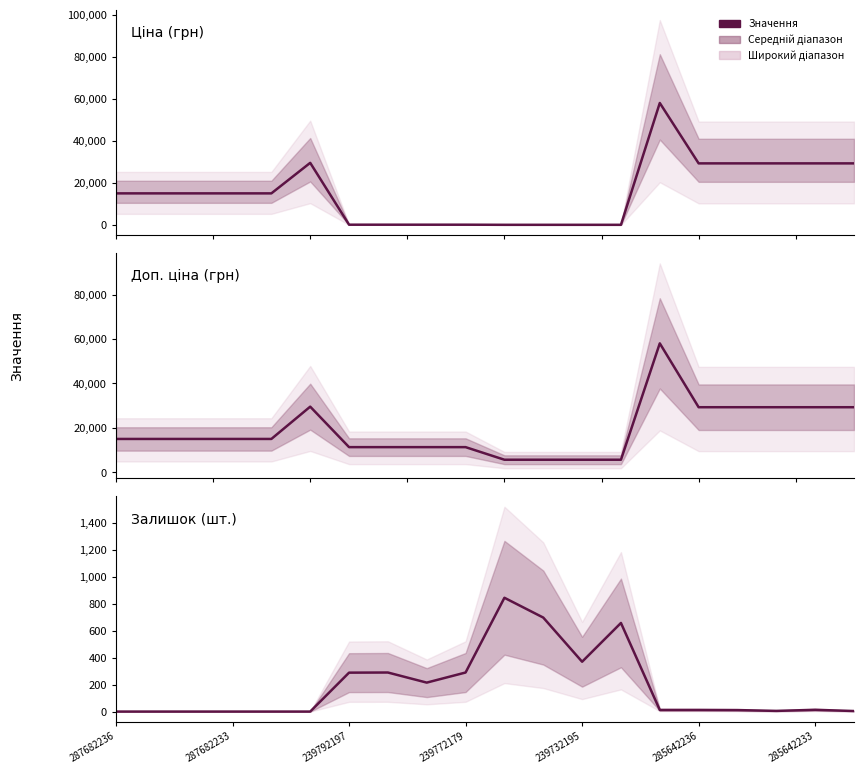

True or false: Залишок has a value of 19.0 at 16.

False